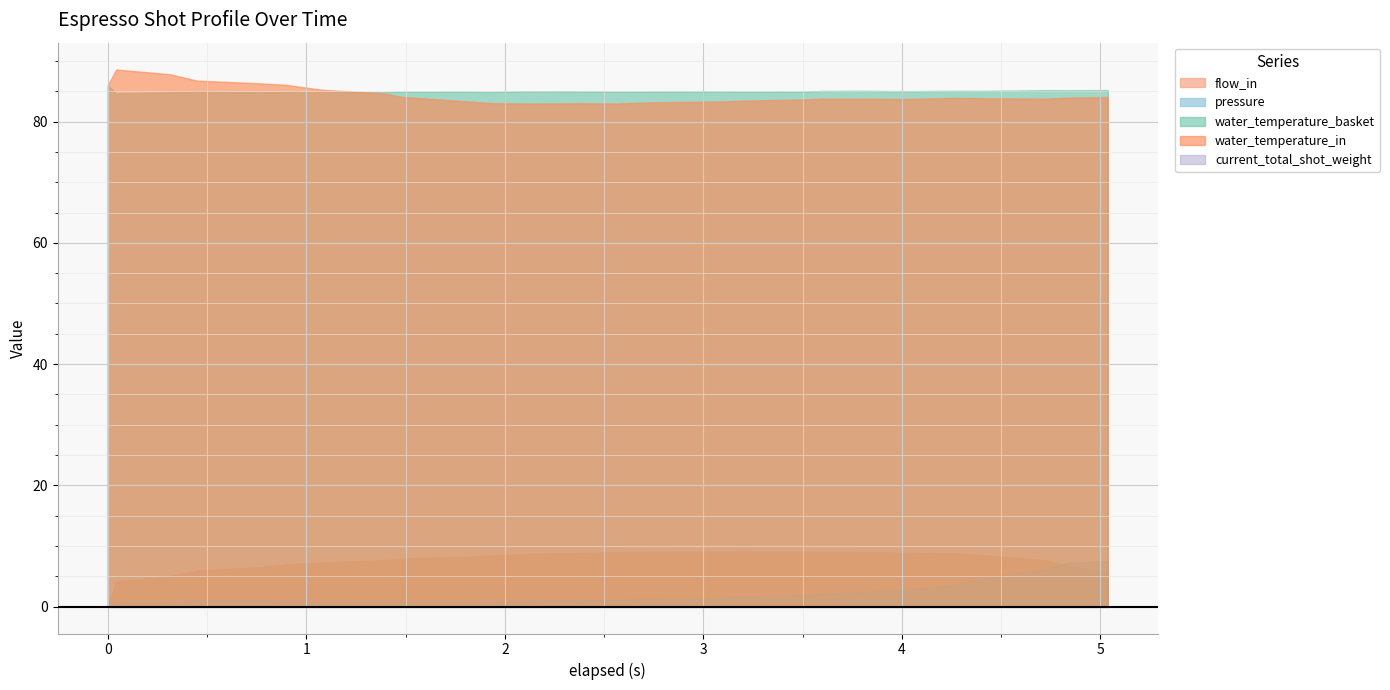

Which series changed the most between 0.448 and 1.391?

water_temperature_in